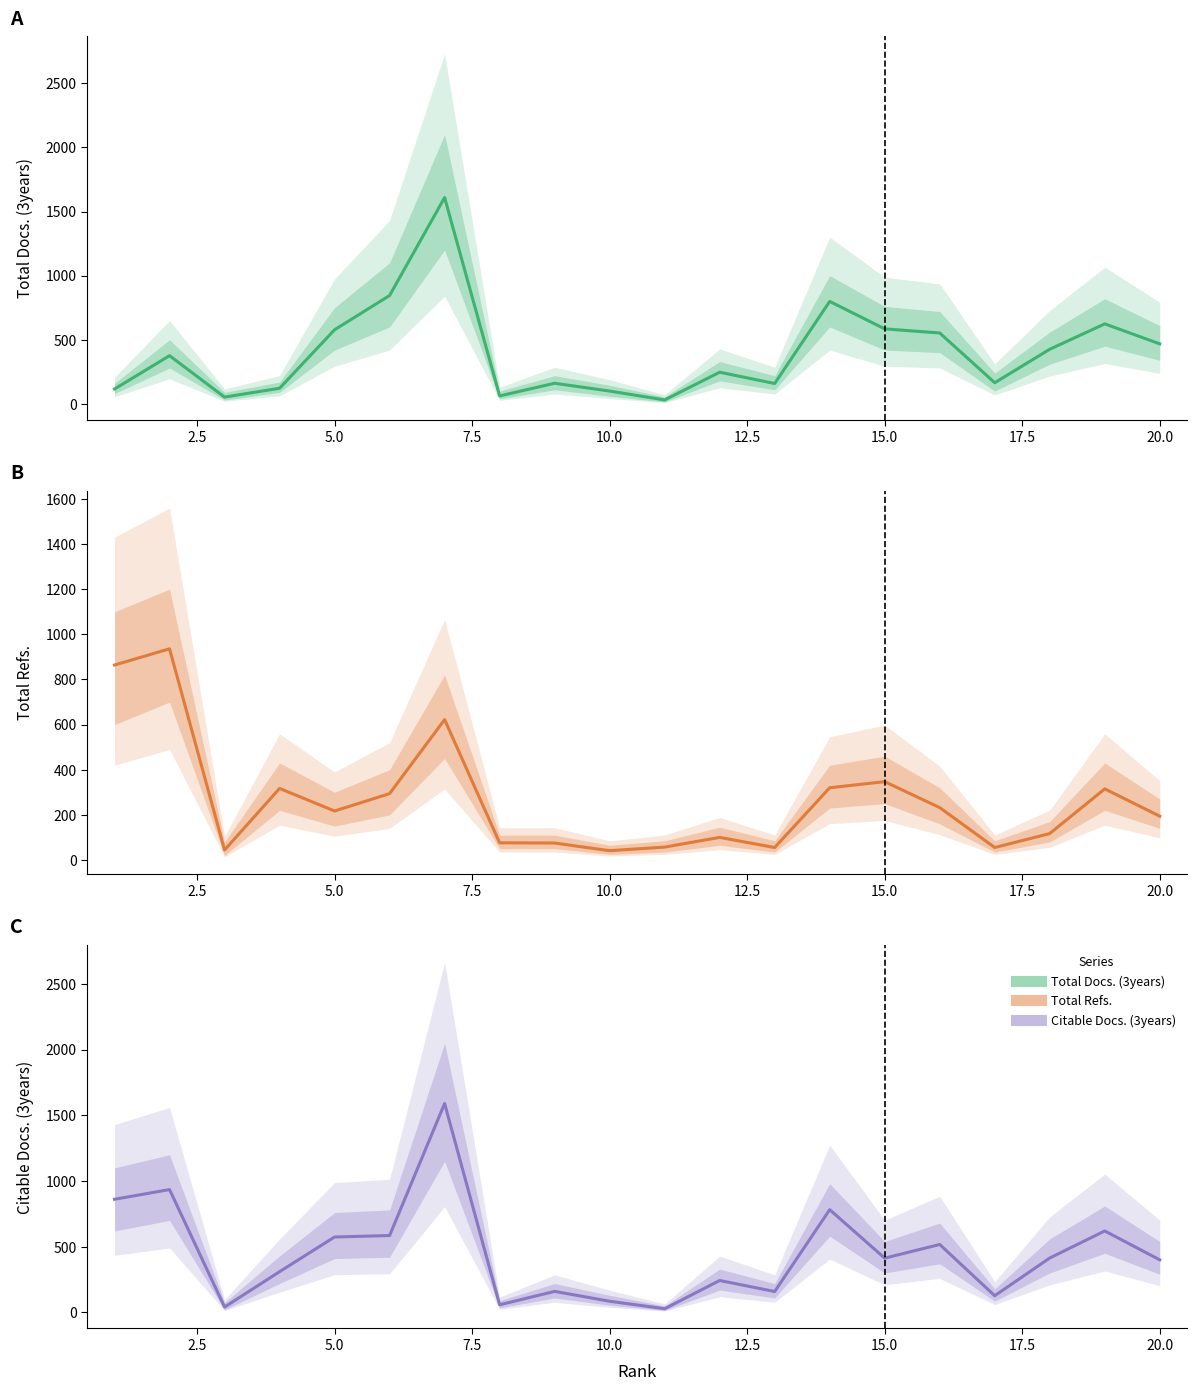

Count the number of categories in the chart.

20